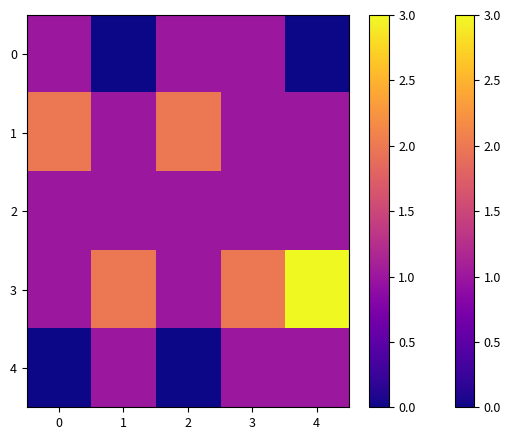

Reading right to left, transcribe all the data shown in this chart.

0: 4=0	3=1	2=1	1=0	0=1
1: 4=1	3=1	2=2	1=1	0=2
2: 4=1	3=1	2=1	1=1	0=1
3: 4=3	3=2	2=1	1=2	0=1
4: 4=1	3=1	2=0	1=1	0=0